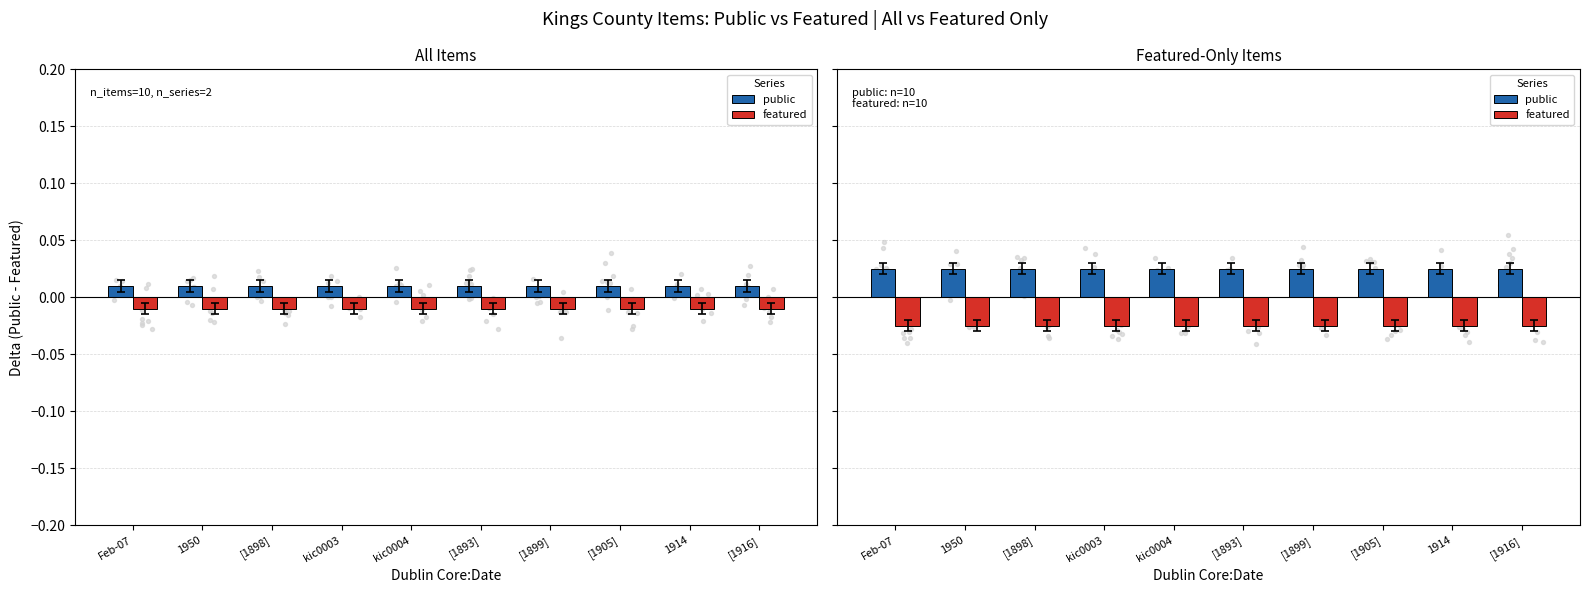

Which series has the largest total across all categories?

public